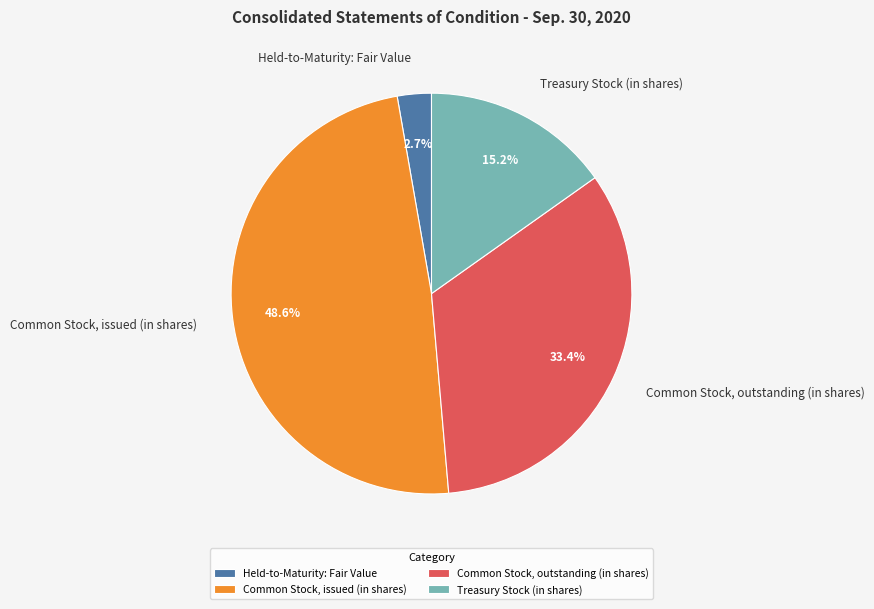

True or false: Common Stock, outstanding (in shares) accounts for 18% of the total.

False